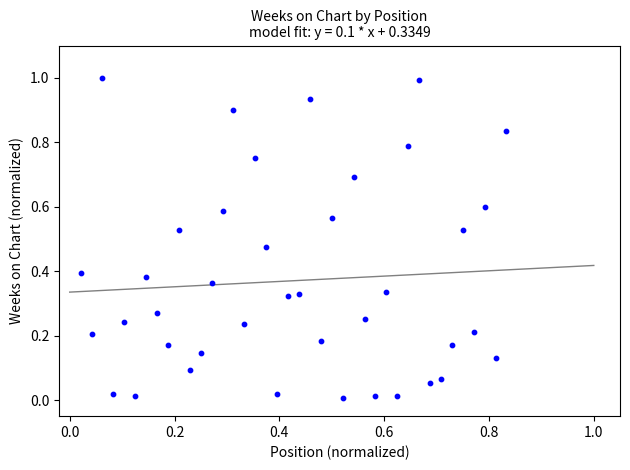

What is the range of Y values (max minus min)?

1.0